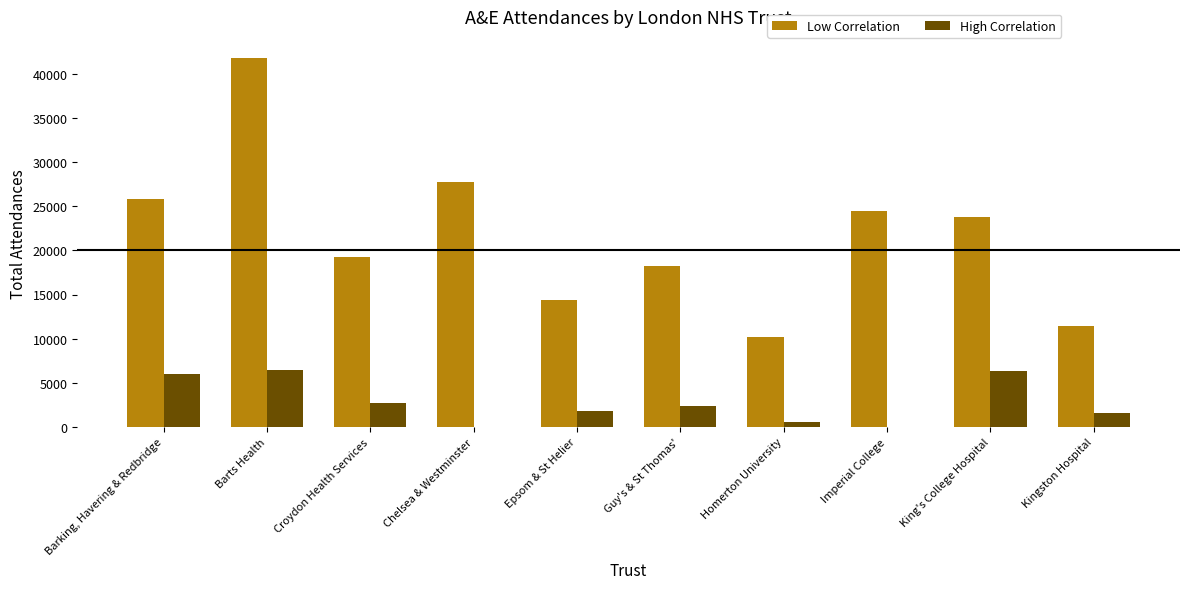

True or false: High Correlation has a value of 8921 at King's College Hospital.

False